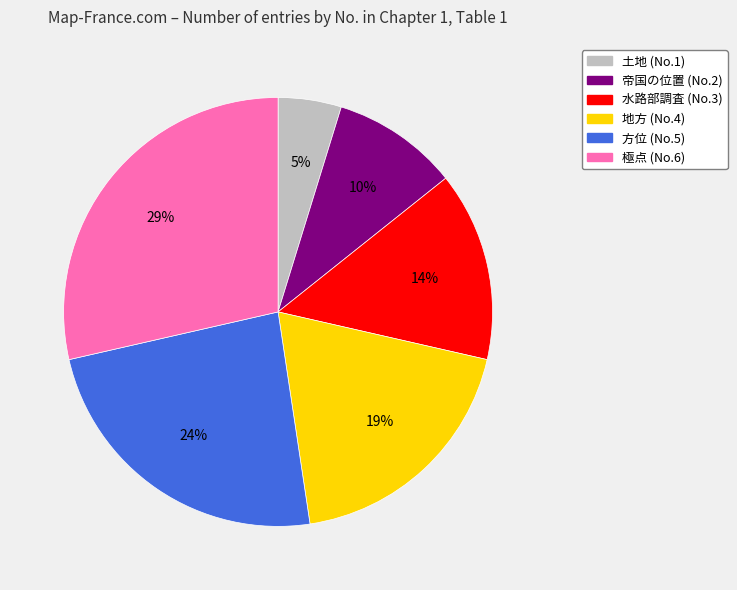

Approximately how many times larger is the value at 帝国の位置 compared to 土地?

2.0